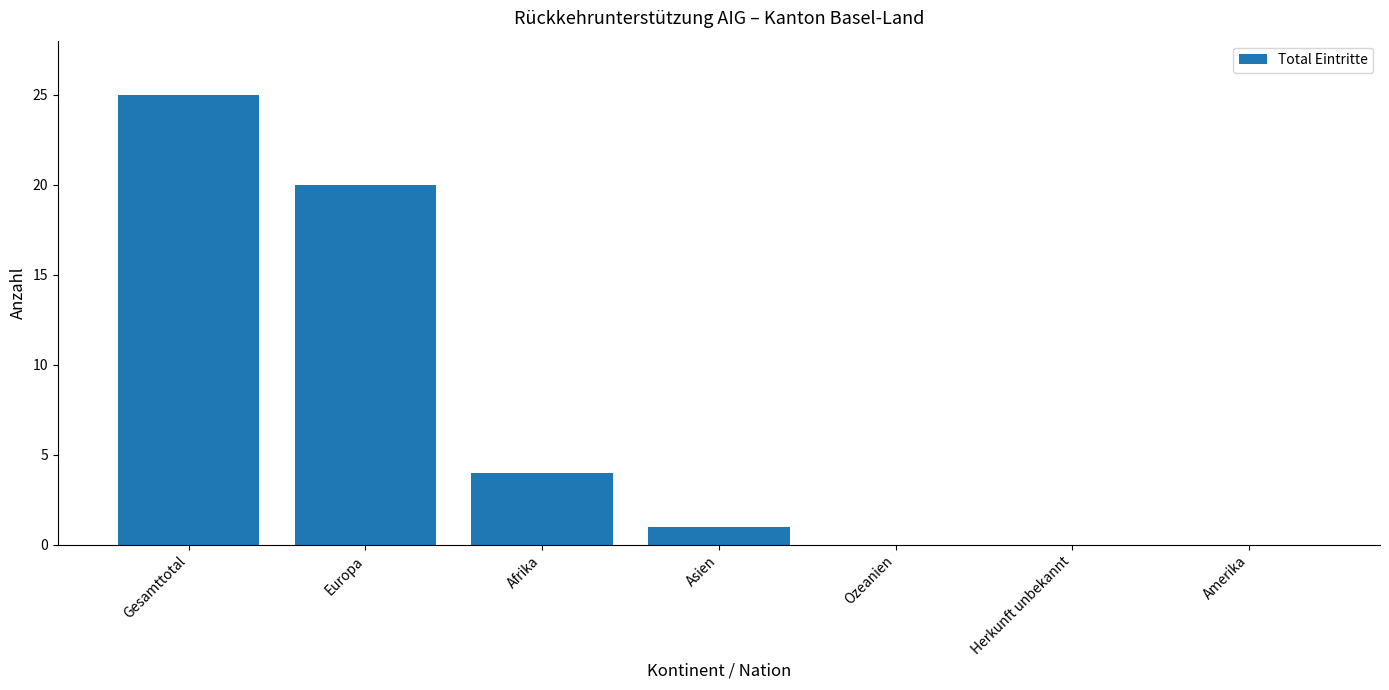

Read the value at Afrika.

4